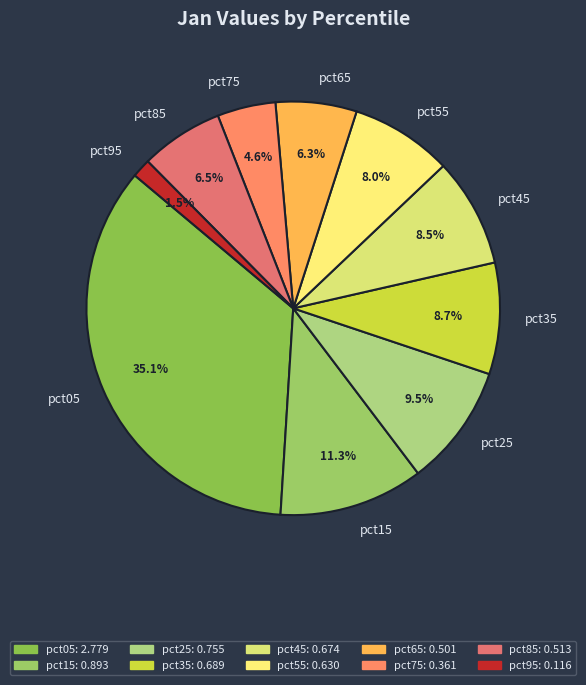

Is there a majority slice in this chart?

No